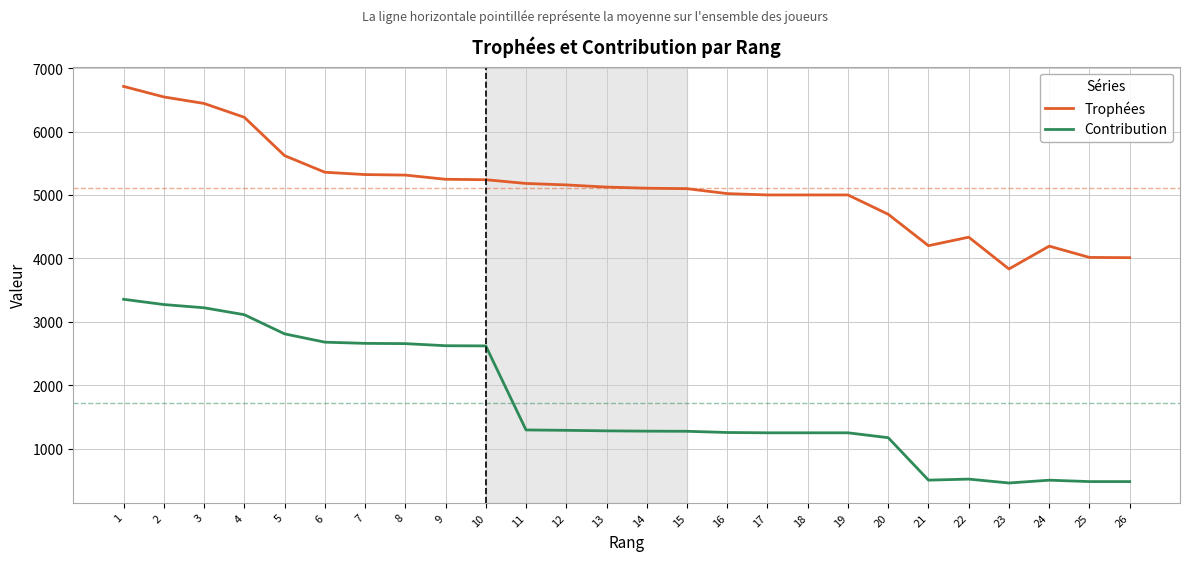

What is the smallest value displayed?

459